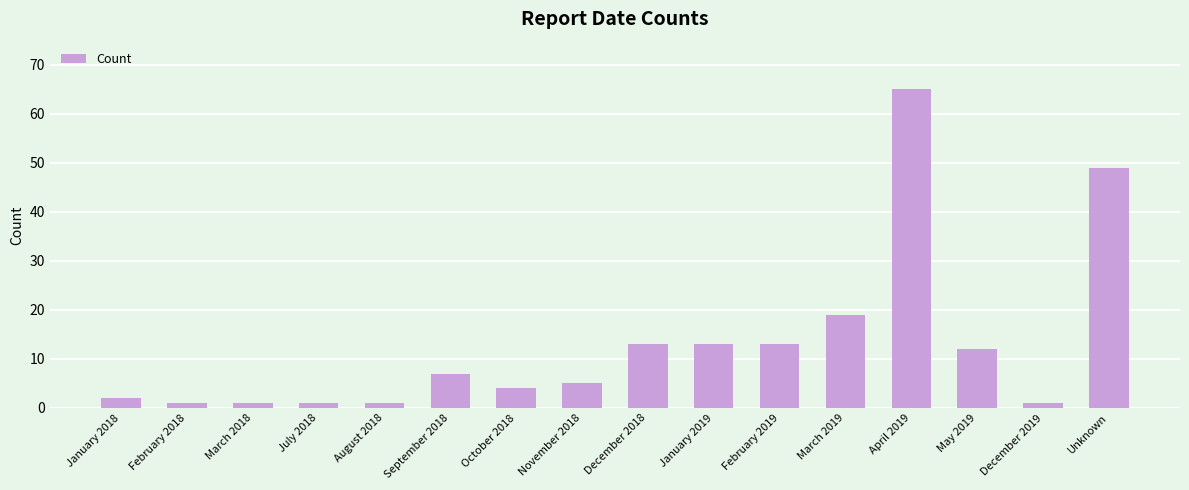

What is the ratio of the value at May 2019 to the value at March 2019?

0.6